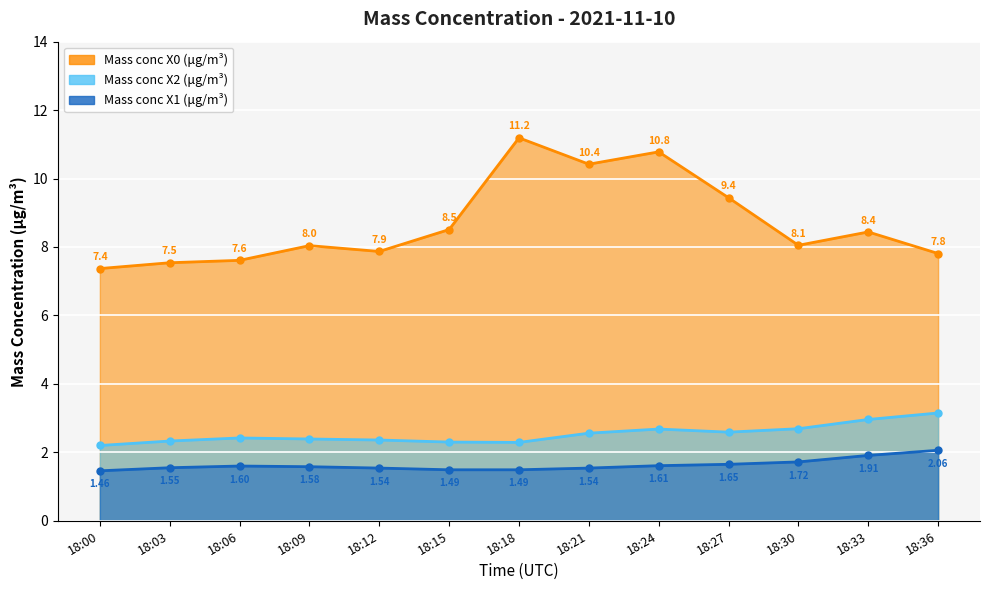

Reading left to right, transcribe all the data shown in this chart.

Mass conc X0 (μg/m³): 7.4	7.5	7.6	8.0	7.9	8.5	11.2	10.4	10.8	9.4	8.1	8.4	7.8
Mass conc X2 (μg/m³): 2.2	2.3	2.4	2.4	2.4	2.3	2.3	2.6	2.7	2.6	2.7	3.0	3.1
Mass conc X1 (μg/m³): 1.5	1.6	1.6	1.6	1.5	1.5	1.5	1.5	1.6	1.6	1.7	1.9	2.1